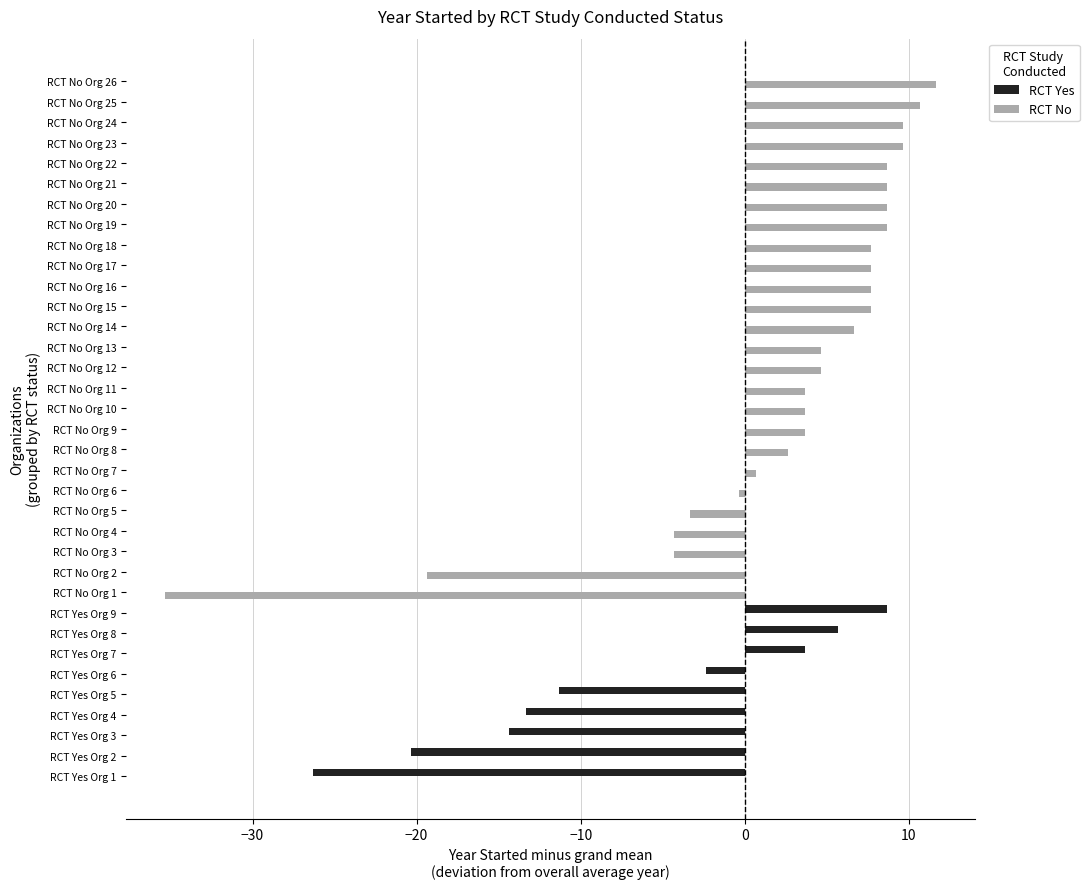

Which series has the largest total across all categories?

RCT No